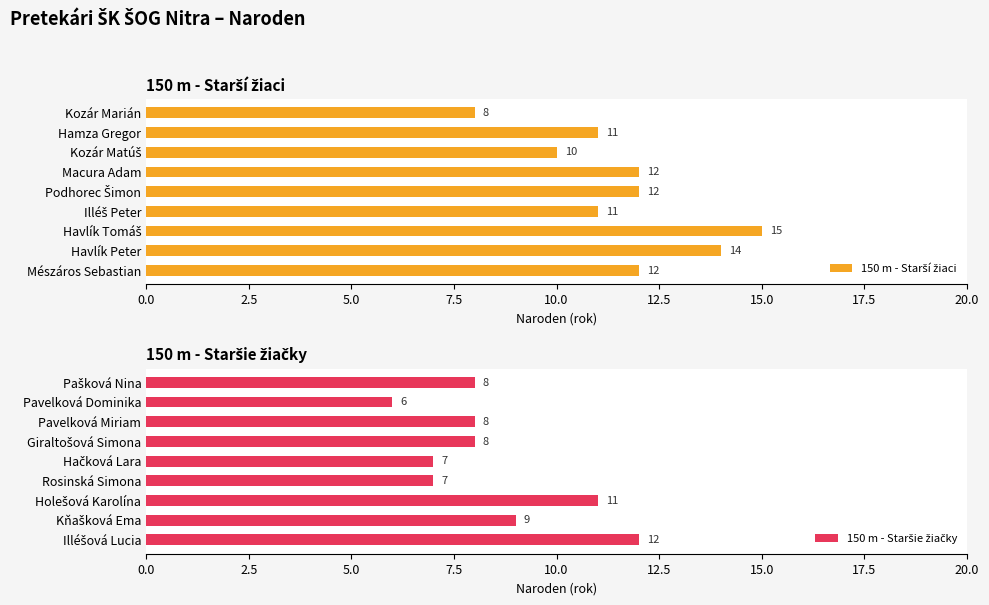

What are all the series names shown in the legend?

150 m - Starší žiaci, 150 m - Staršie žiačky